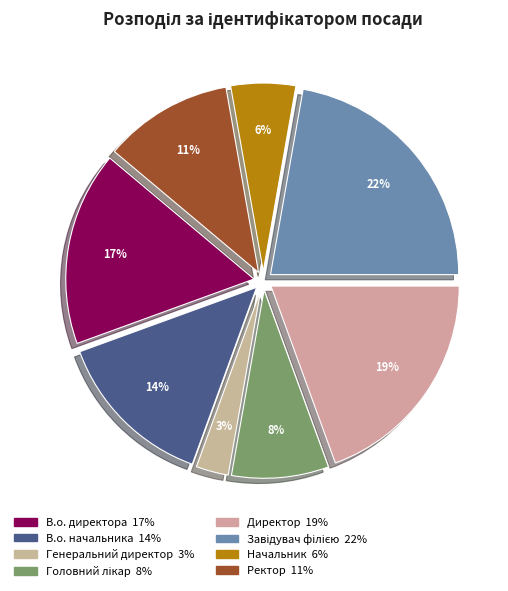

Approximately how many times larger is the value at Ректор compared to Директор?

0.6